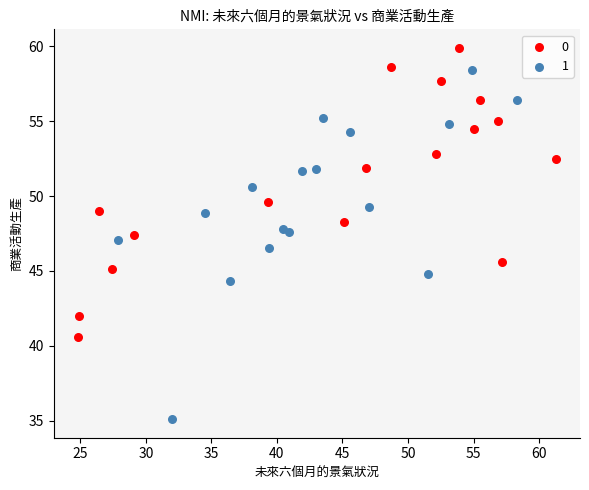

Which series reaches the maximum Y coordinate?

0